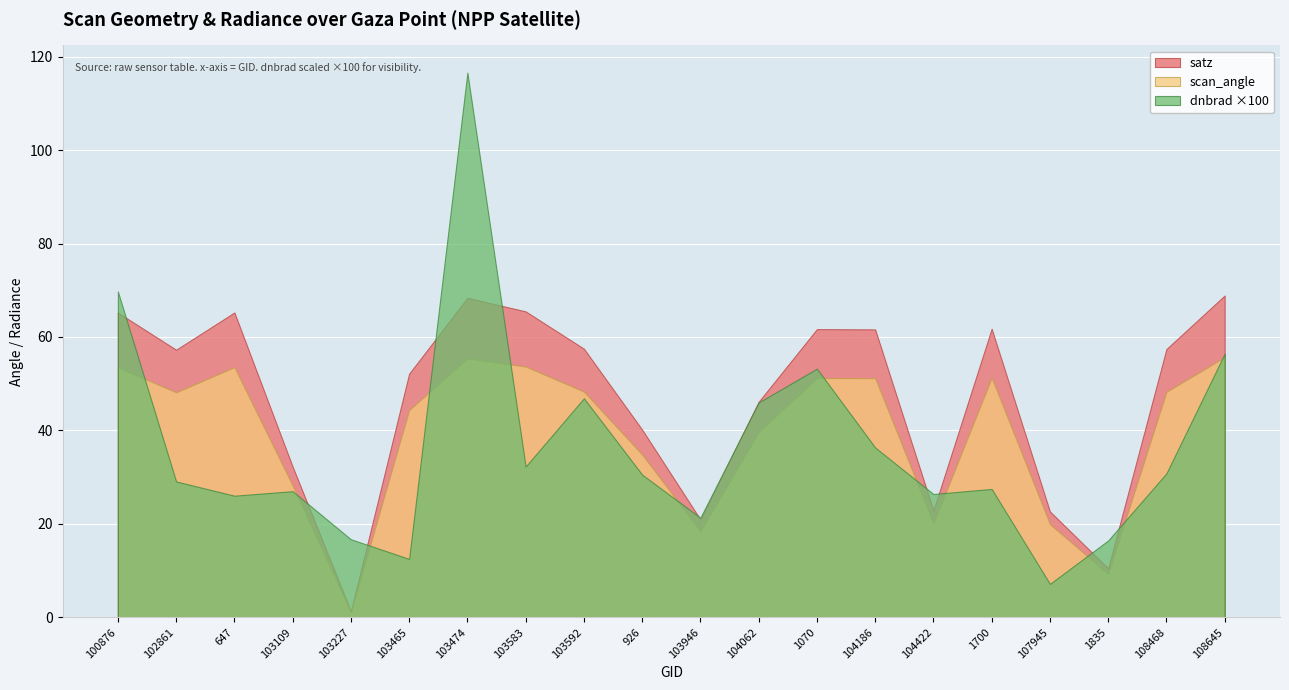

What is the total value across all series at 108468?

136.5